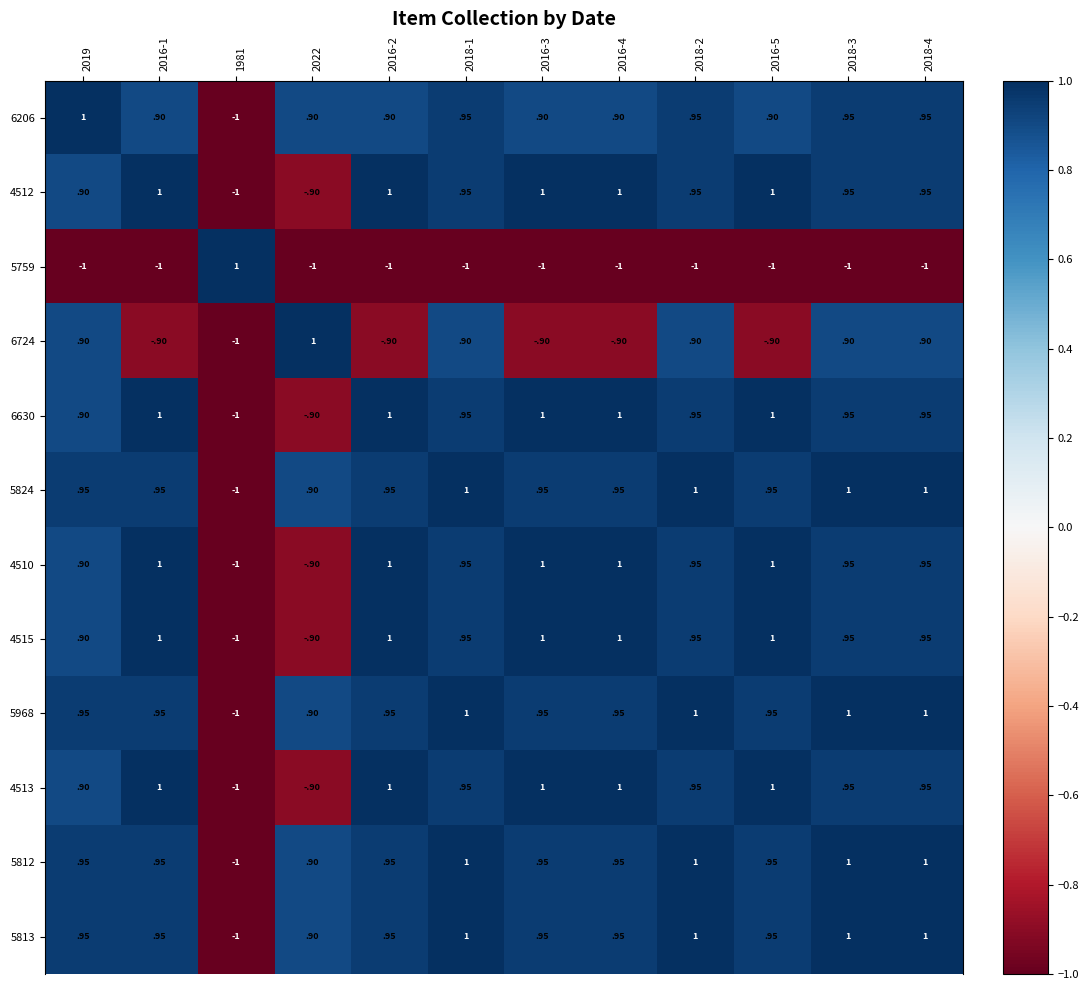

Is it true that 5813 equals 1.7 at 2019?

False